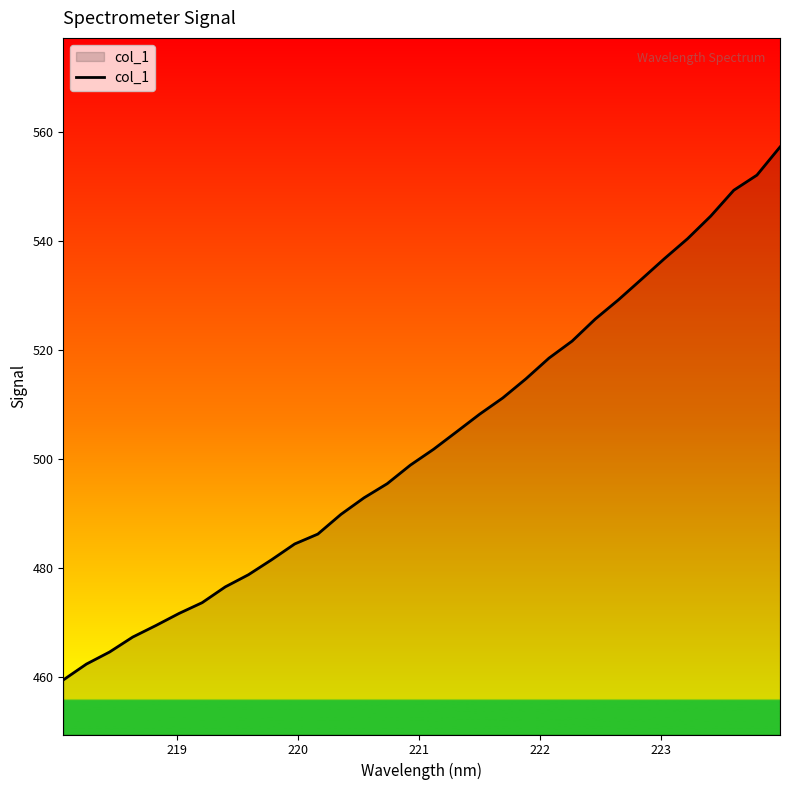

What is the smallest value displayed?

459.5